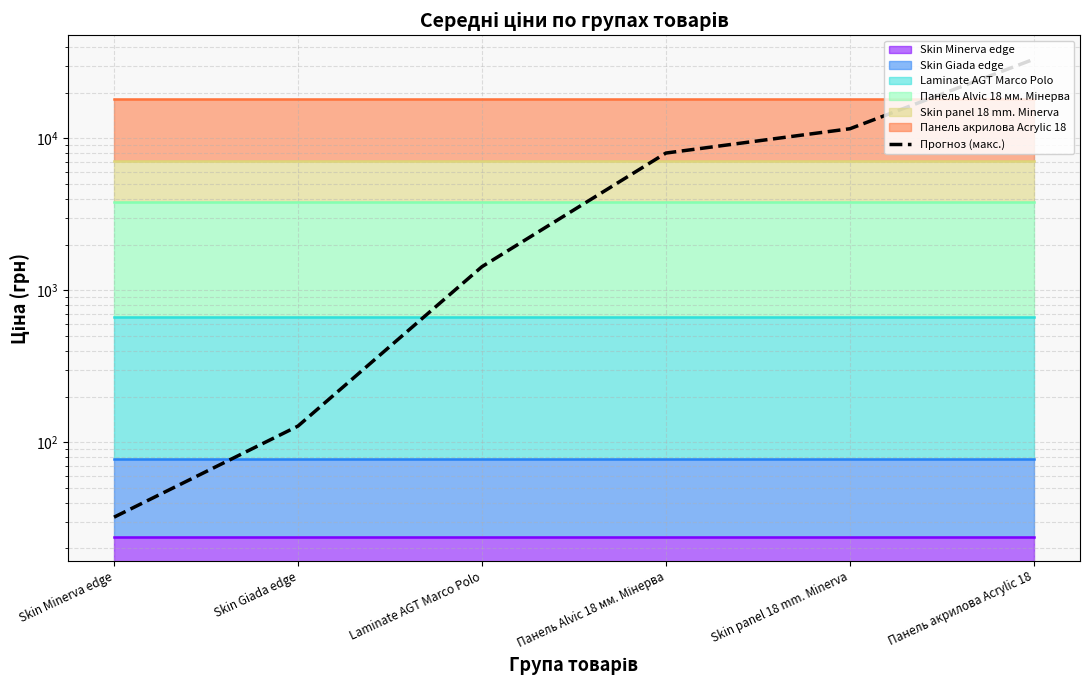

What is the sum of the values at Skin panel 18 mm. Minerva and Skin Minerva edge?

11611.8